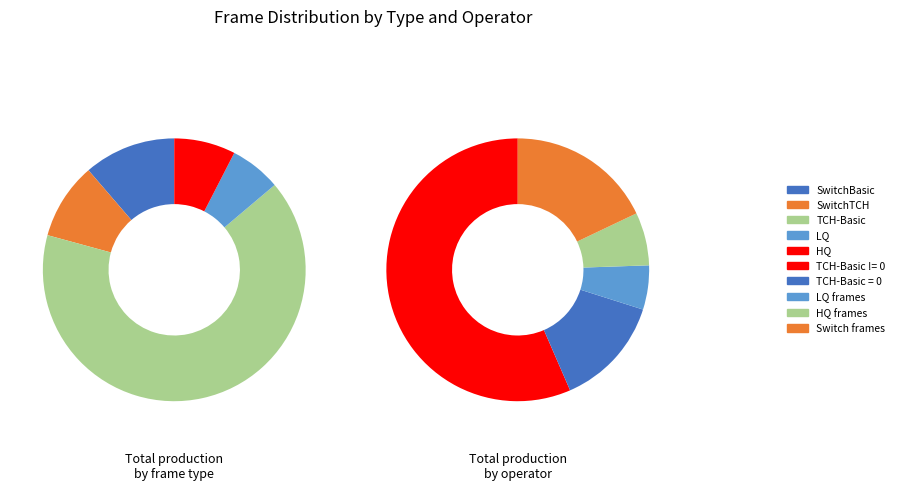

Combined, do TCH-Basic and SwitchTCH account for over 50%?

Yes